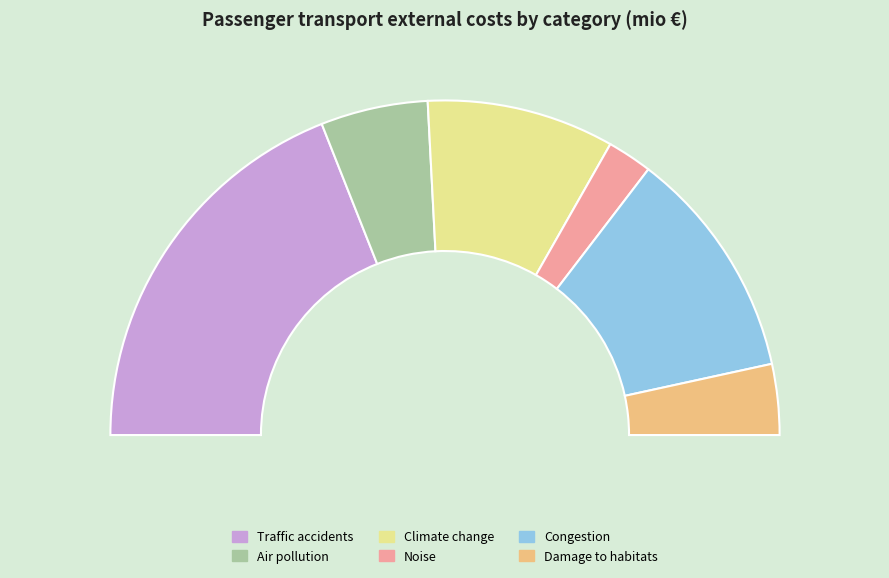

To the nearest percent, what percentage of the pie is Congestion?

22%